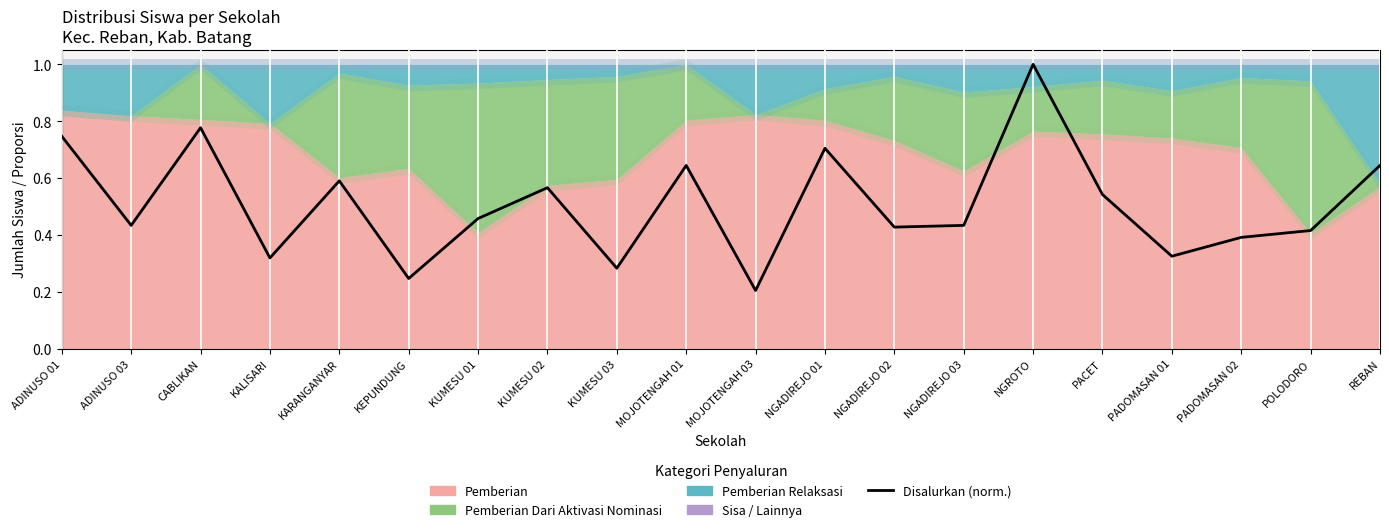

How many data points does each series have?

20